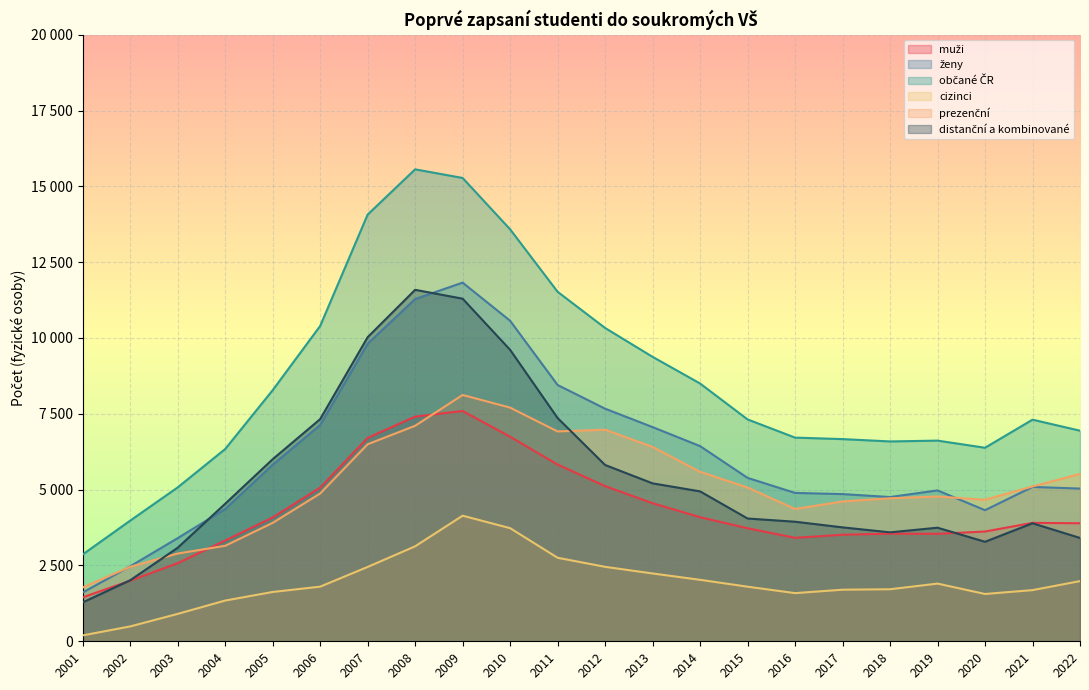

The value of ženy at 2013 is 7062. True or false?

True